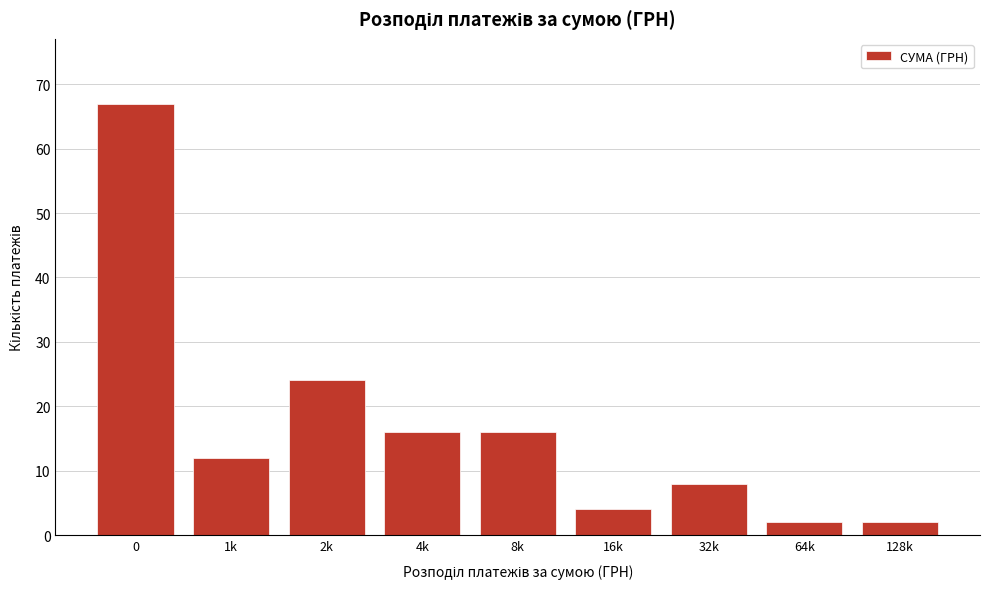

Reading right to left, list all the values displayed in this chart.

2	2	8	4	16	16	24	12	67